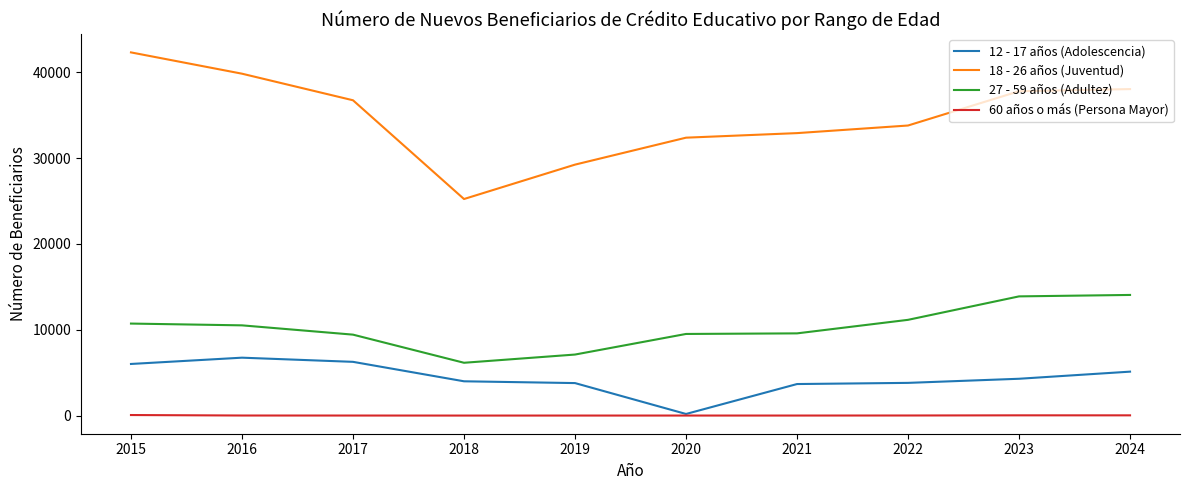

True or false: 27 - 59 años (Adultez) and 18 - 26 años (Juventud) intersect in this chart.

False